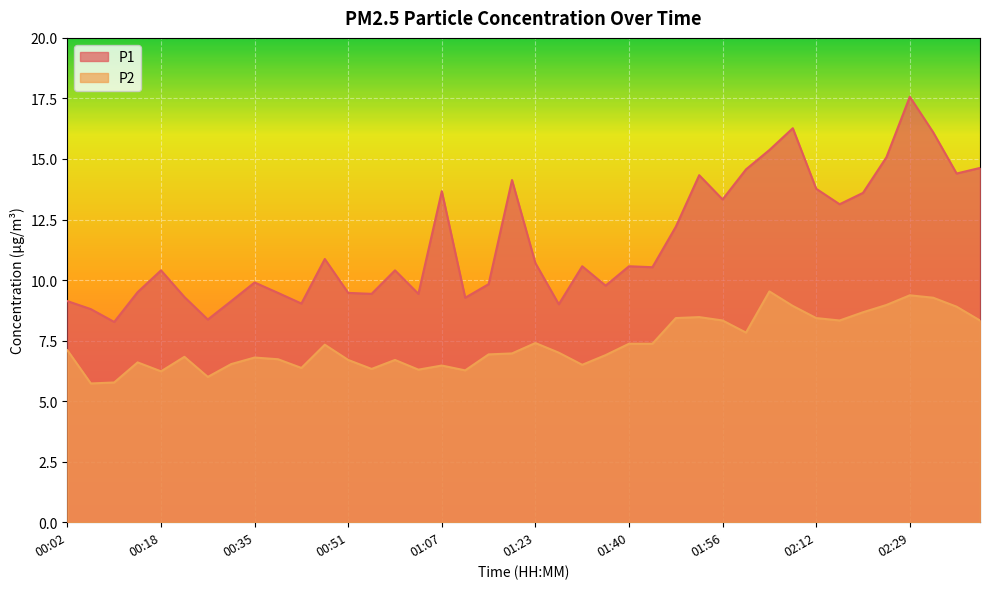

Which series has the largest range (max minus min)?

P1